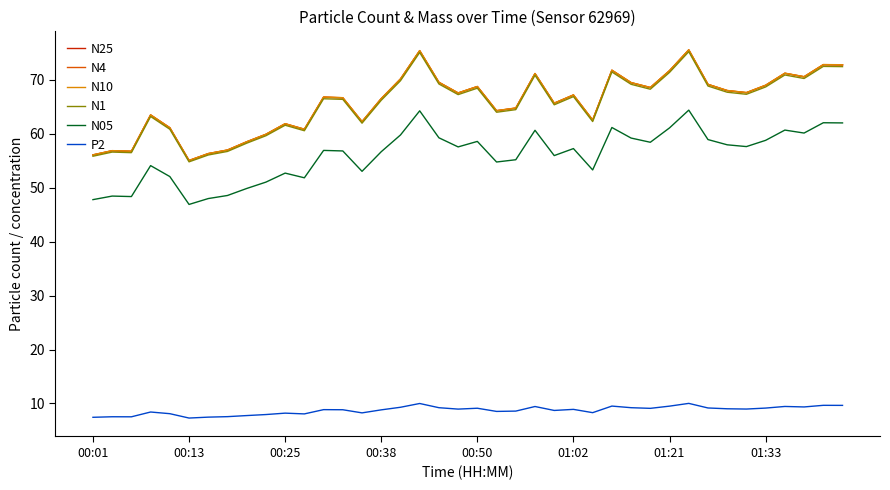

True or false: N4 and P2 cross at least once.

False